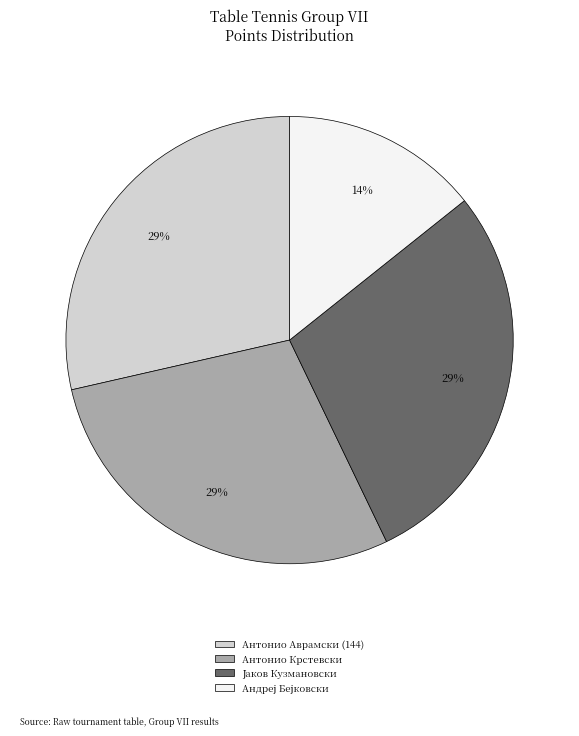

To the nearest percent, what percentage of the pie is Антонио Крстевски?

29%